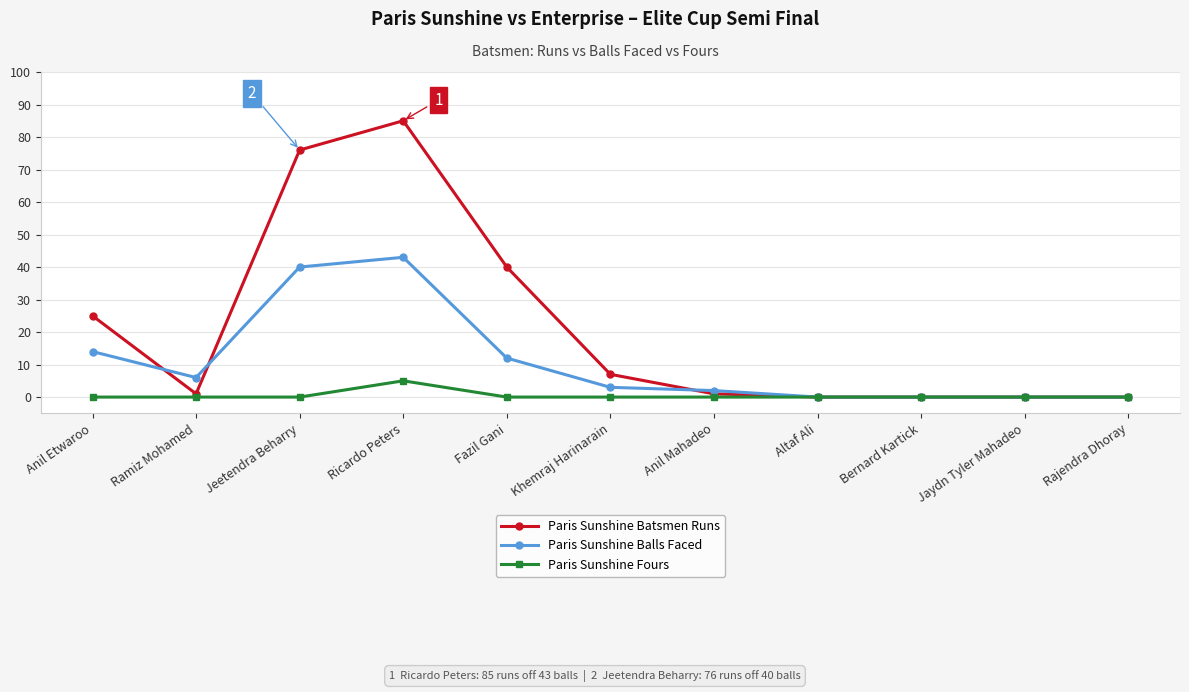

What position from the right is Altaf Ali?

4